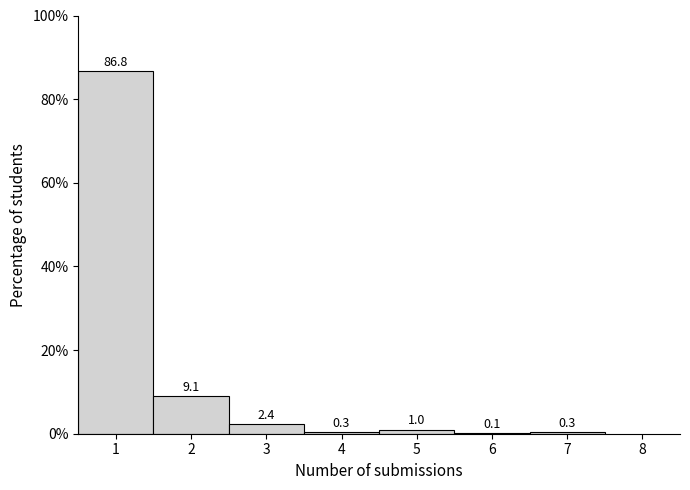

Reading left to right, list every bar in this chart as the range it spans on the x-axis followed by its height.

0.5 to 1.5: 86.8
1.5 to 2.5: 9.1
2.5 to 3.5: 2.4
3.5 to 4.5: 0.3
4.5 to 5.5: 1.0
5.5 to 6.5: 0.1
6.5 to 7.5: 0.3